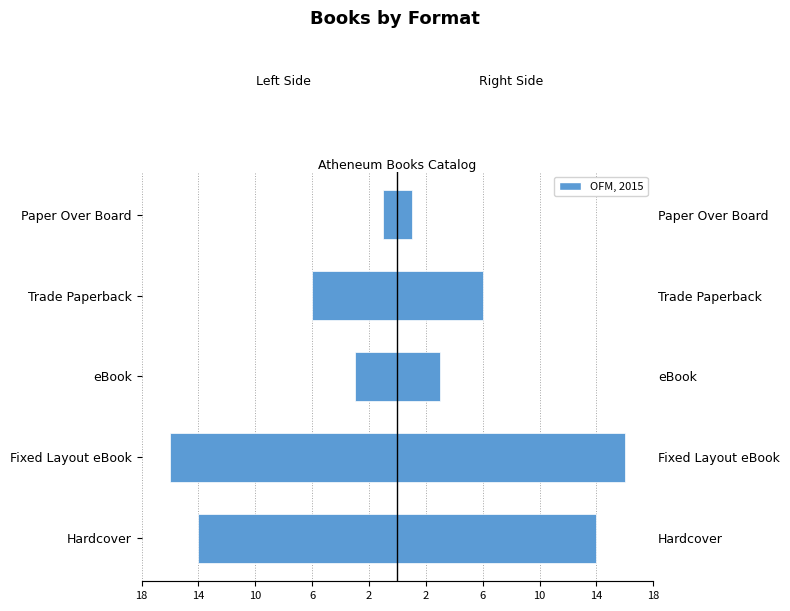

Is it true that OFM, 2015 equals 1 at Paper Over Board?

False